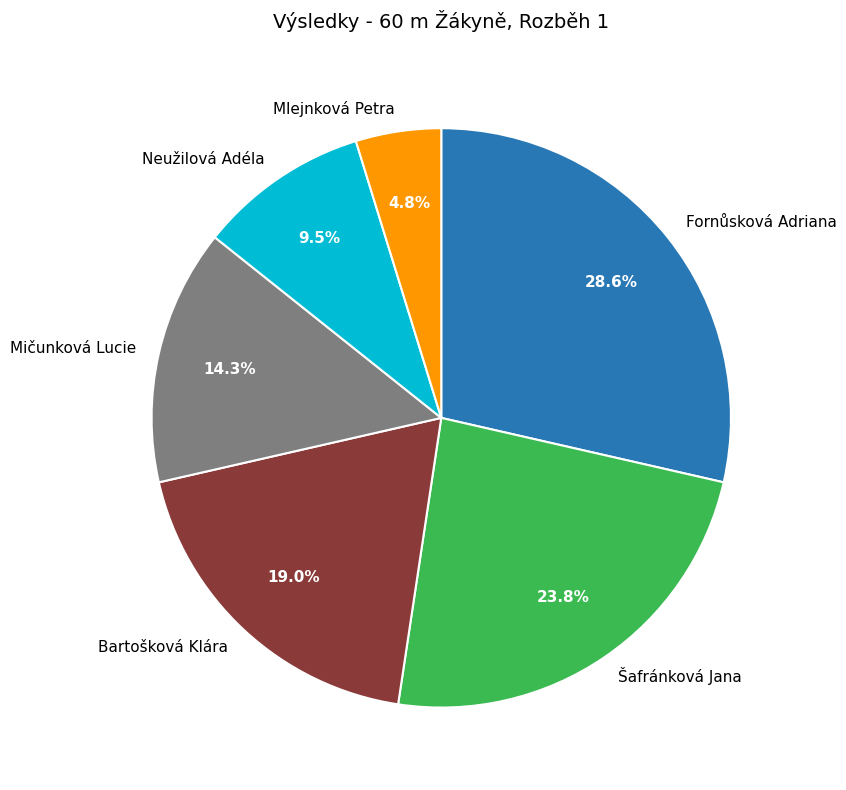

What is the ratio of the value at Bartošková Klára to the value at Mičunková Lucie?

1.3